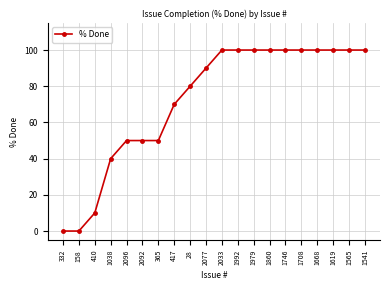

True or false: the data shows 100 at 2033.

True